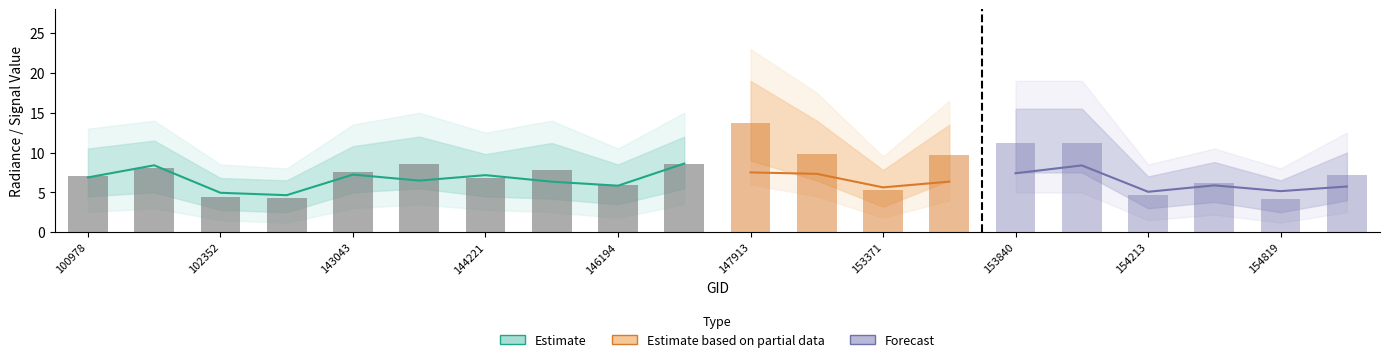

Rank the categories by dnbrad value from highest to lowest.

147913, 153840, 154022, 152628, 153652, 146385, 143430, 101728, 145028, 143043, 155011, 100978, 144221, 154406, 146194, 153371, 154213, 102352, 103686, 154819